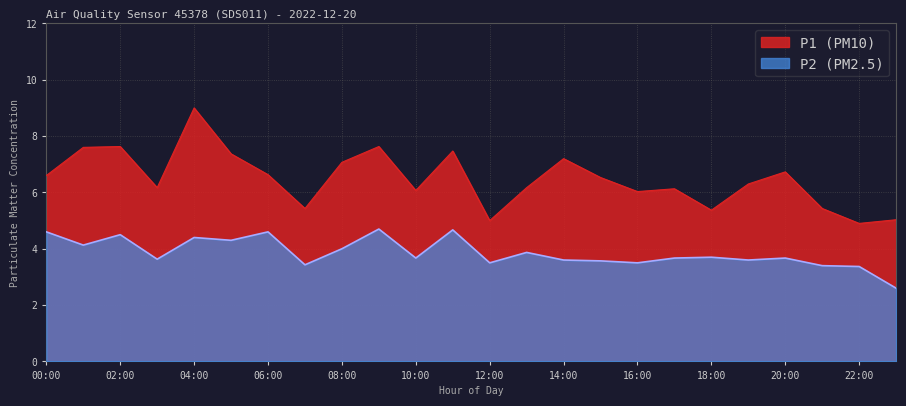

At 06:00, list the series in order from largest to smallest.

P1 (PM10), P2 (PM2.5)